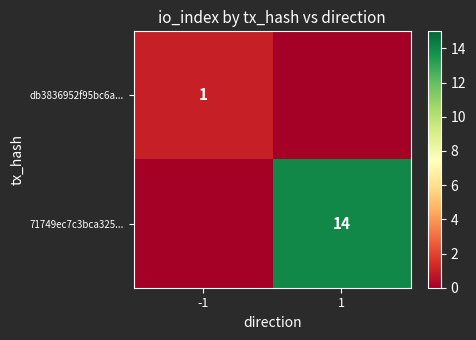

Is it true that 71749ec7c3bca325... equals 19 at 1?

False